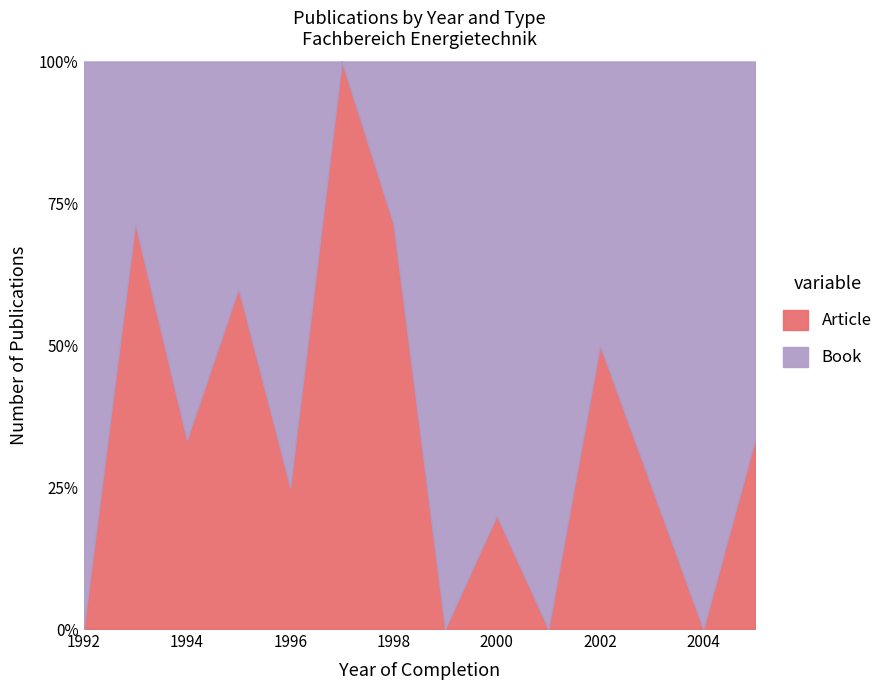

Between which two adjacent categories do Book and Article first intersect?

1992 and 1993